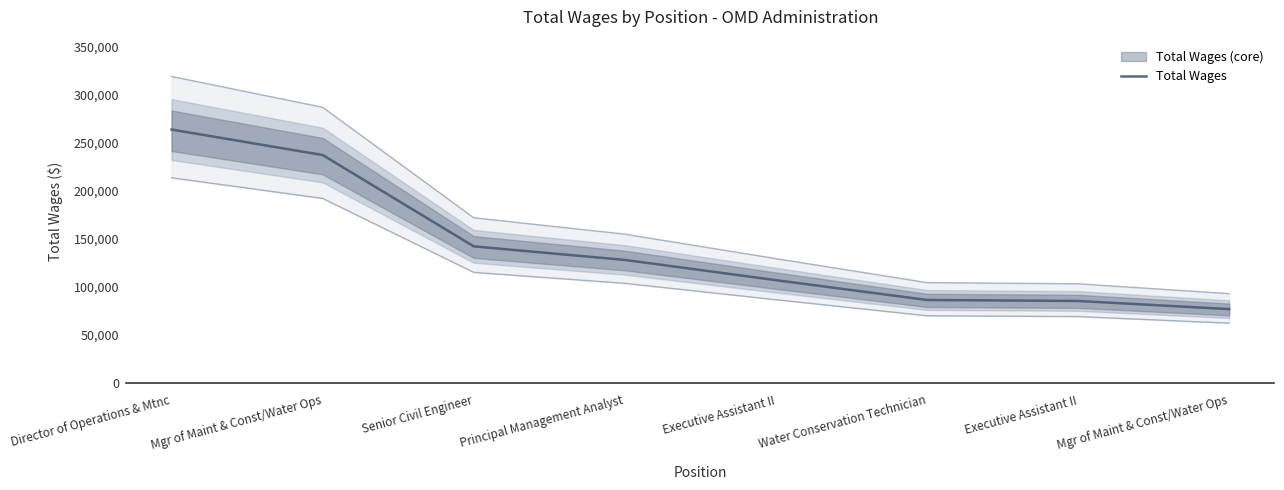

Which category has the highest value across all series?

Director of Operations & Mtnc